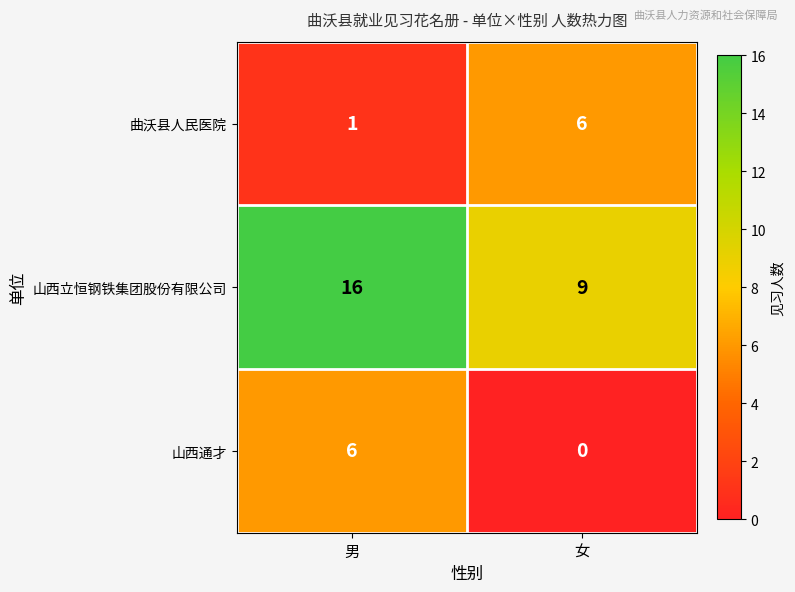

The 山西通才 series shows 0 at 女. True or false?

True